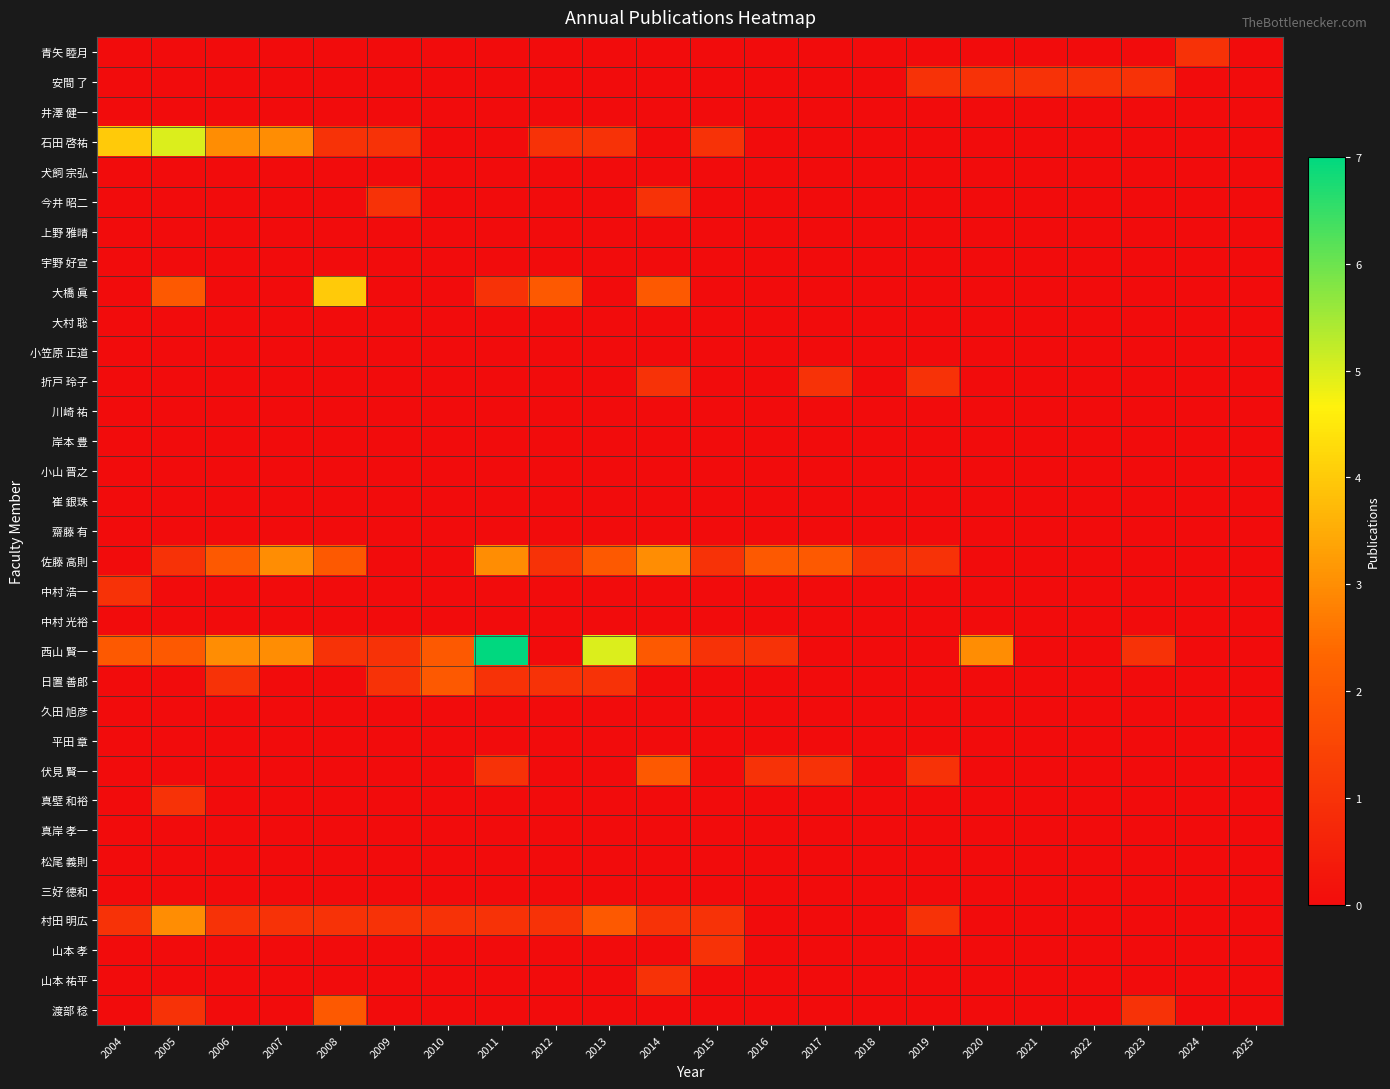

At which category is the sum across all series the highest?

2005